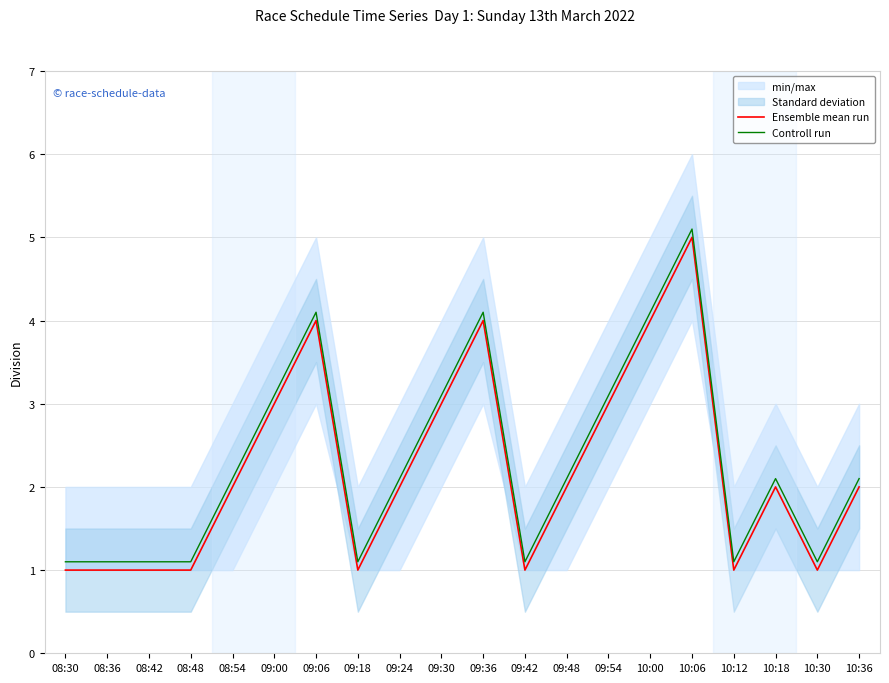

True or false: Controll run and Ensemble mean run cross at least once.

False